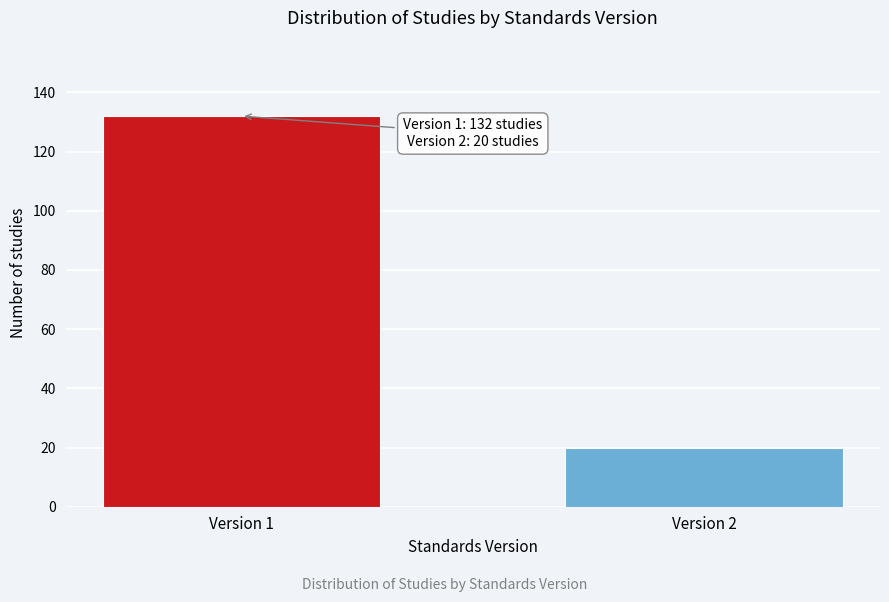

Reading left to right, what are all the values shown in this chart?

132	20